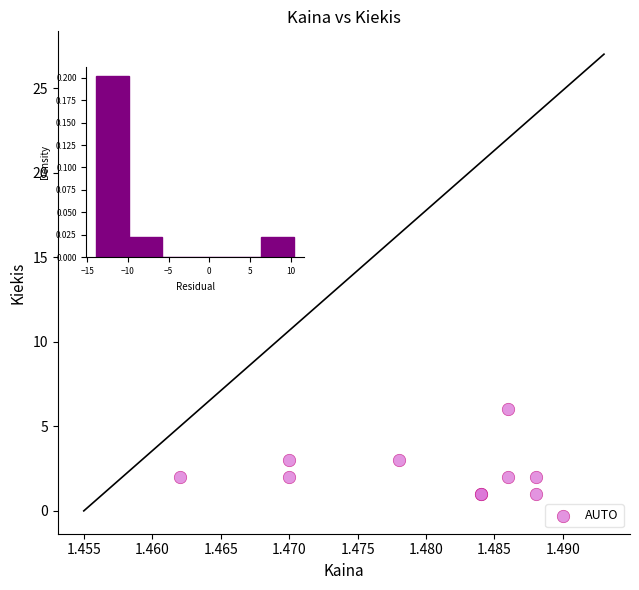

What Y value in the scatter plot is closest to 13?

6